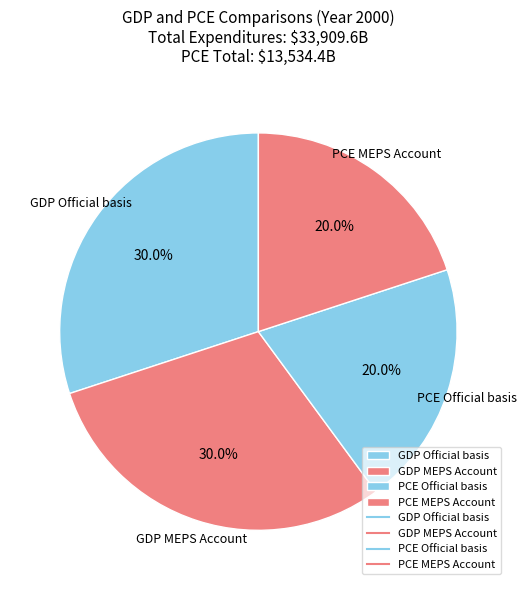

Is PCE MEPS Account the majority of the pie?

No